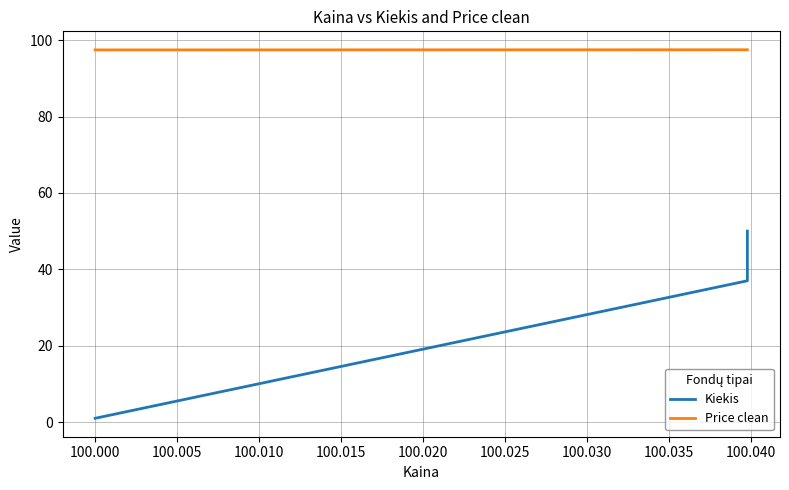

Between 100.000 and 100.005, which series saw the biggest shift?

Kiekis